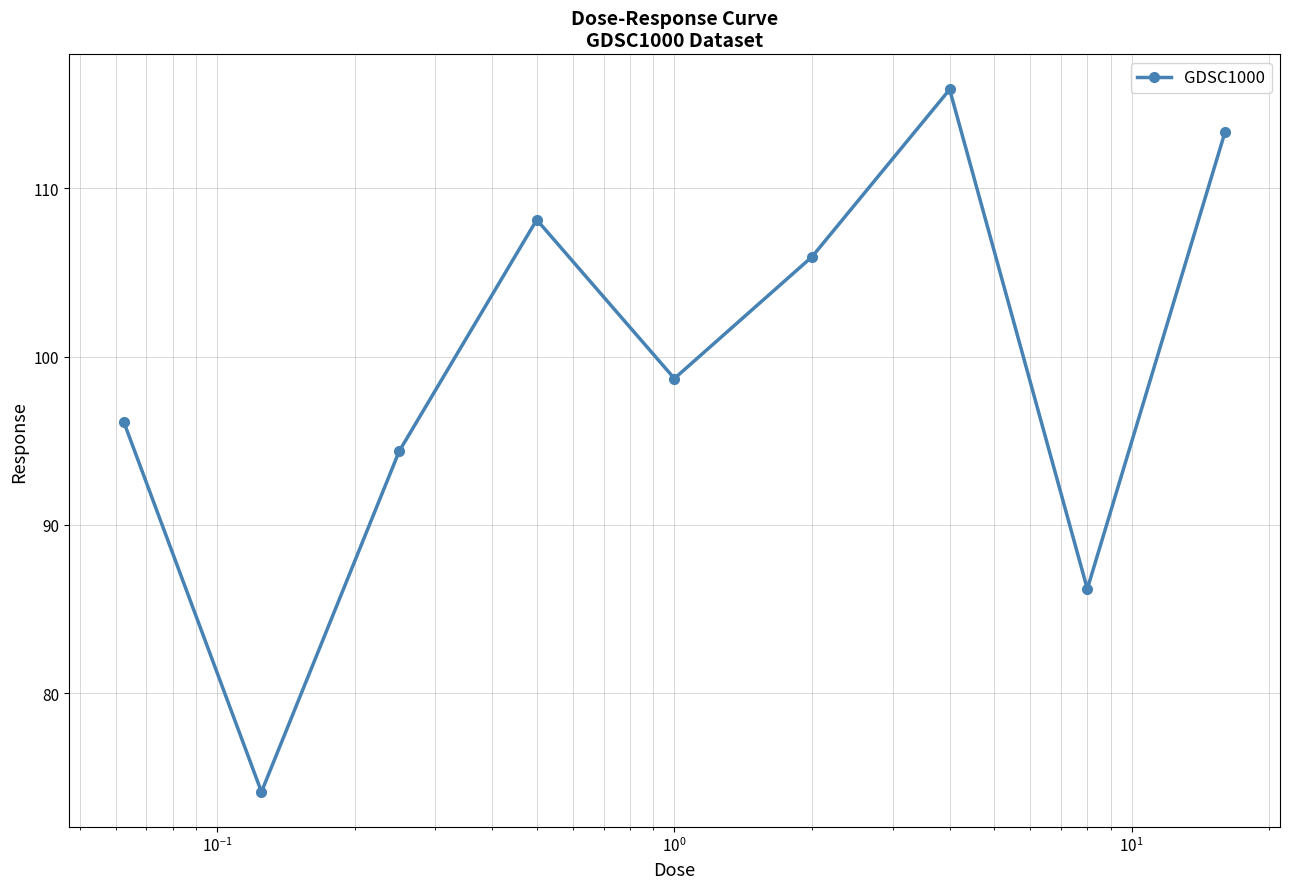

True or false: there are more than 2 points higher than both neighbors.

False